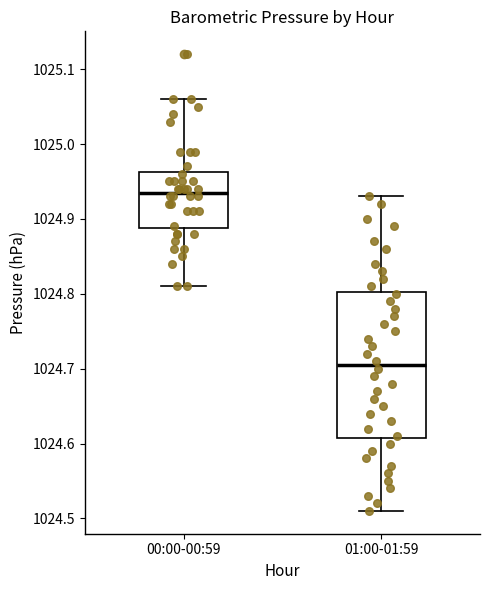

Where is the lower edge of the box for 01:00-01:59 on the y-axis? The values are not printed on the chart, so give them approximately, as read against the axis.

1024.61